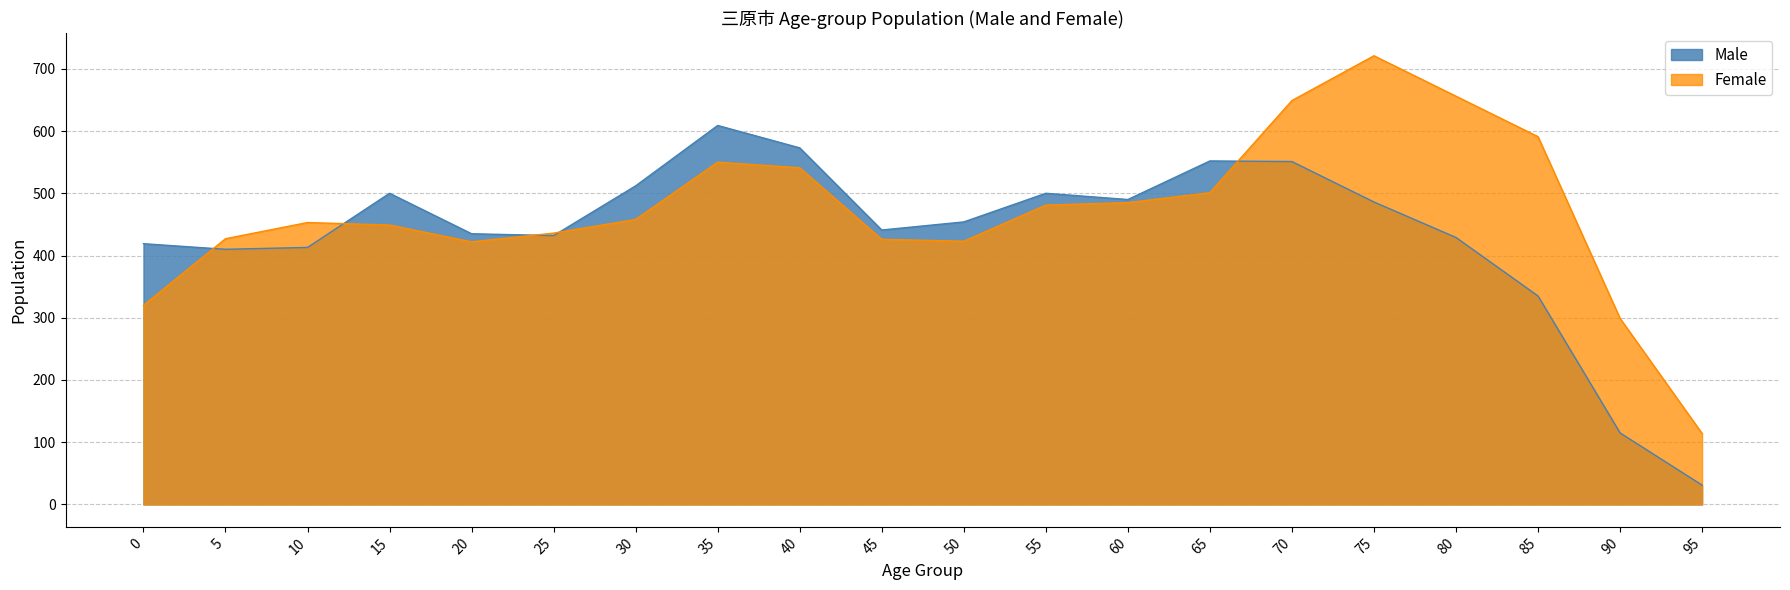

What is the spread (max minus min) of values at 15?

51